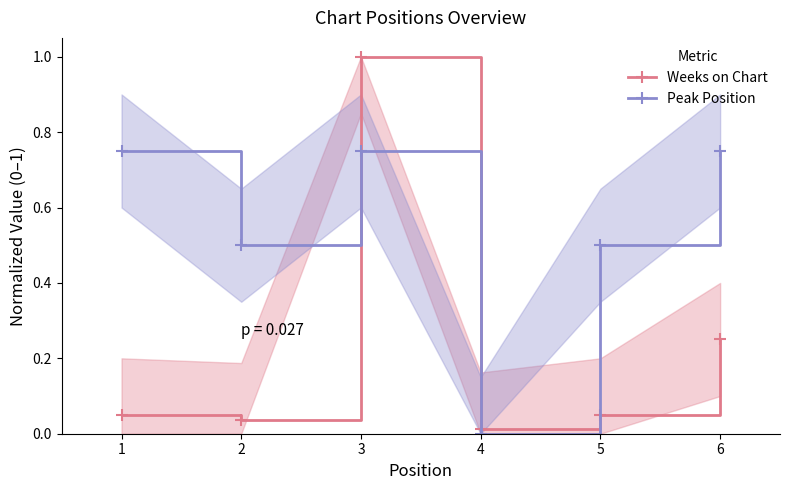

What is the difference between the maximum and minimum values in the Peak Position series?

0.8